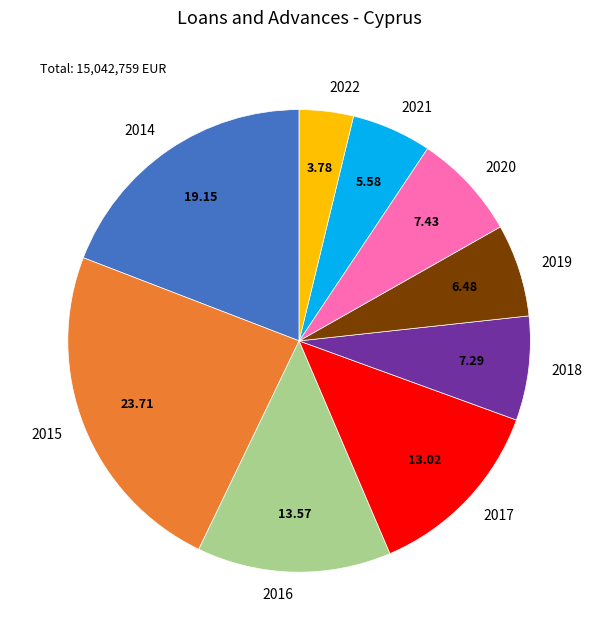

Which has a higher value, 2014 or 2016?

2014